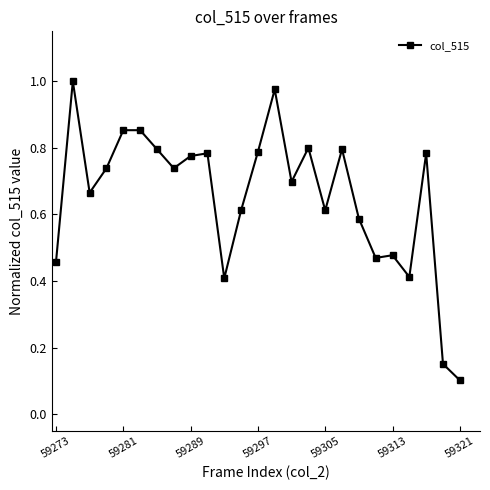

True or false: there are more than 0 points higher than both neighbors.

True